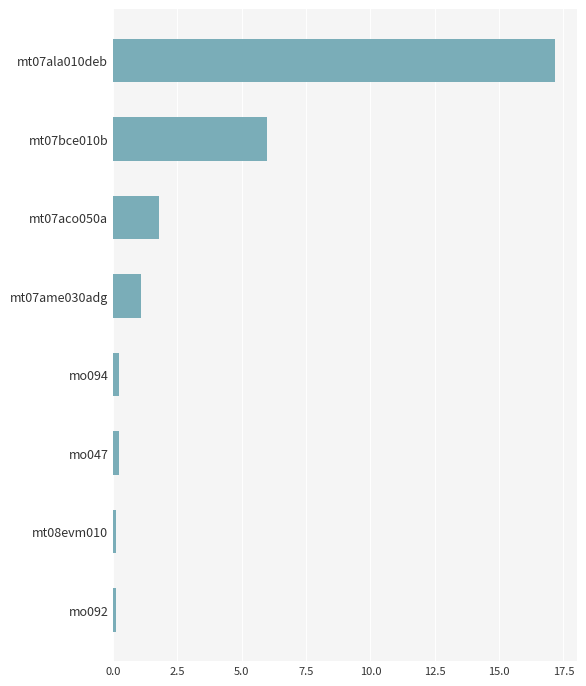

At which label is the value closest to 8?

mt07bce010b